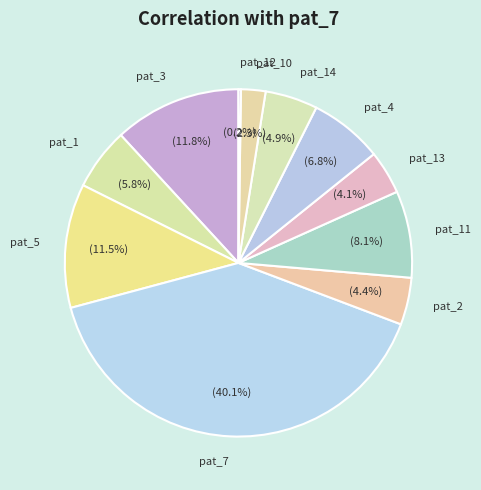

To the nearest percent, what is the difference between the largest and smallest slice percentages?

40%